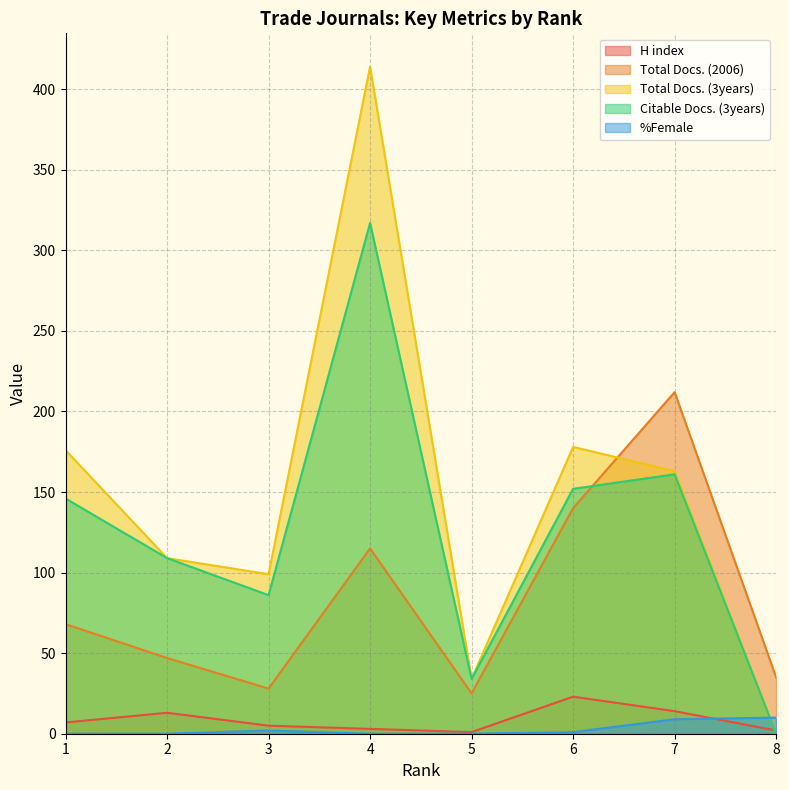

True or false: Total Docs. (3years) and Total Docs. (2006) cross at least once.

True